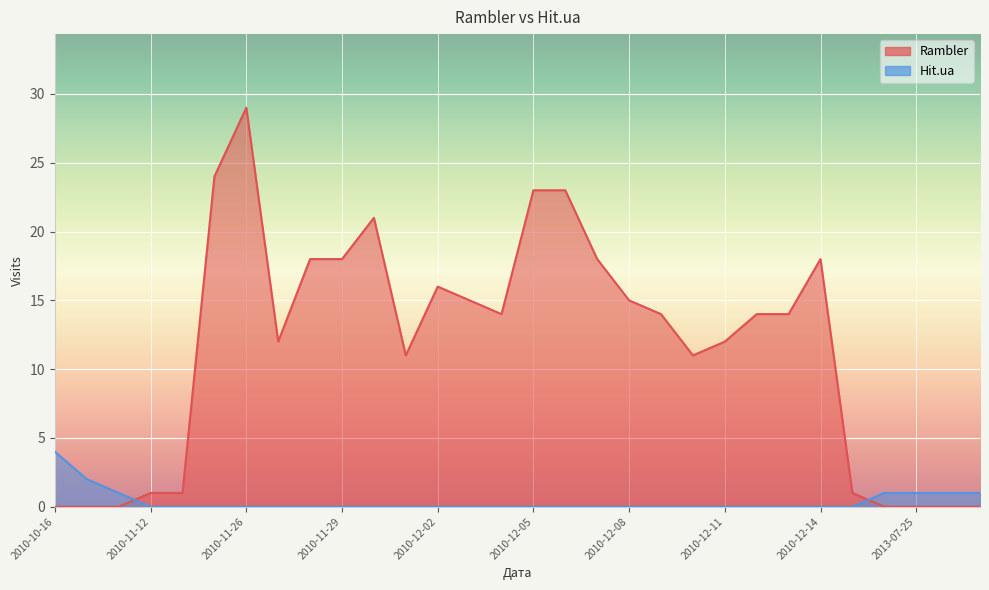

List the series in order of their overall mean, highest first.

Rambler, Hit.ua